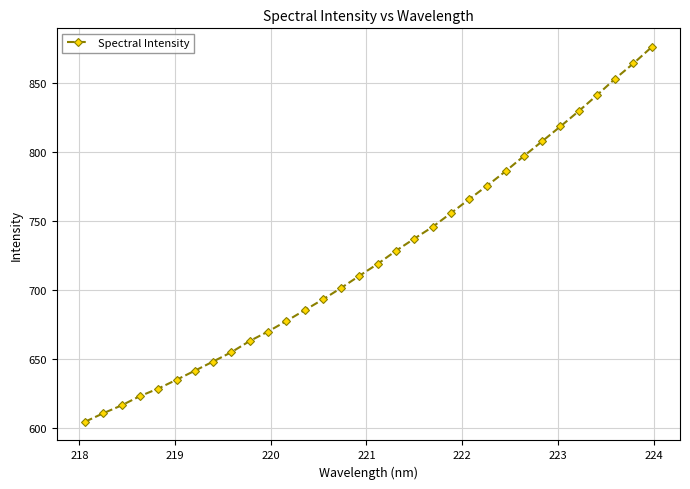

What is the sum of all values?

23158.0